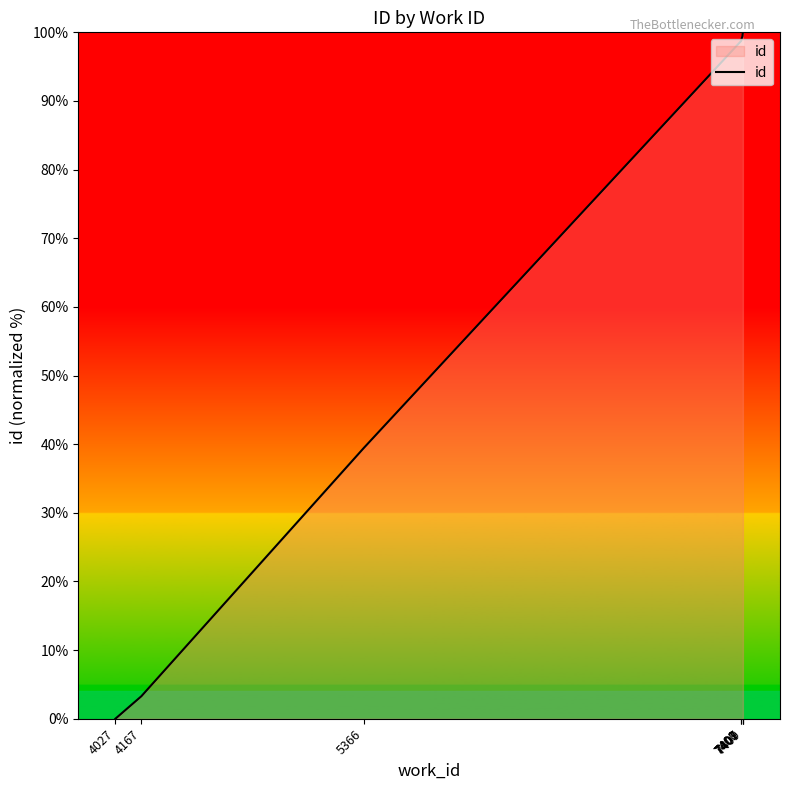

Rank the categories by value from lowest to highest.

4027, 4167, 5366, 7400, 7401, 7407, 7407, 7409